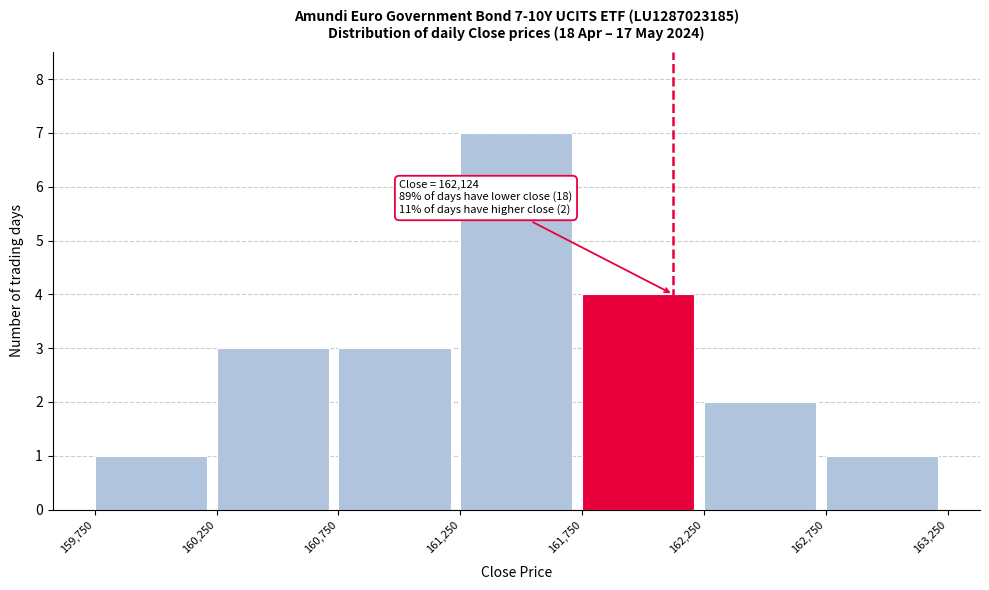

Over which range of the x-axis is the bar tallest?

161,250 to 161,750